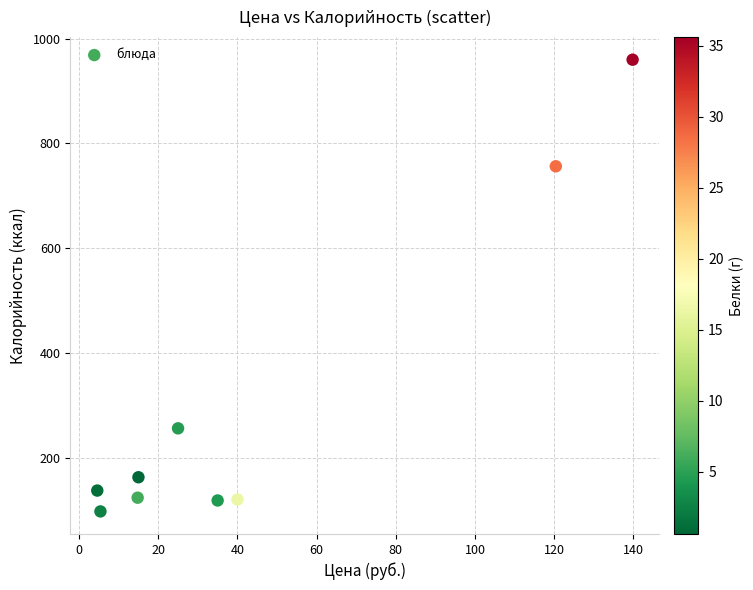

What is the range of X values (max minus min)?

135.2